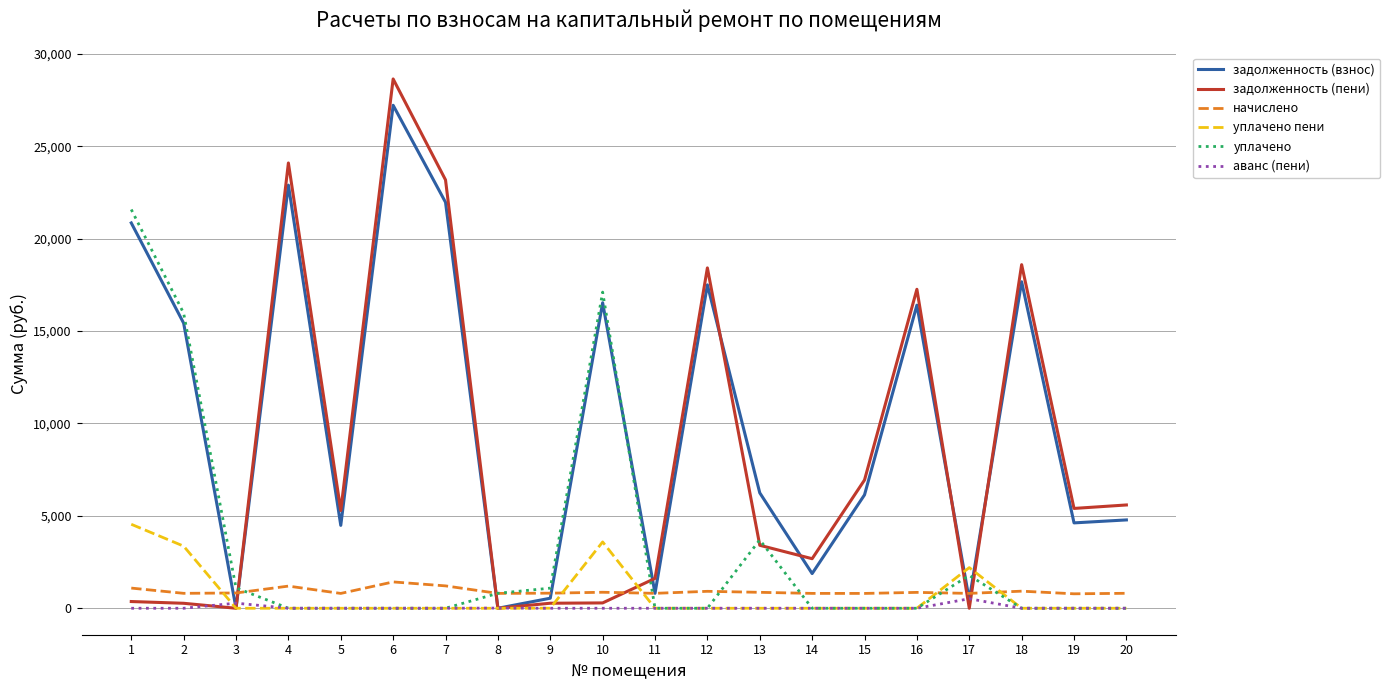

Which series has the largest total across all categories?

задолженность (взнос)